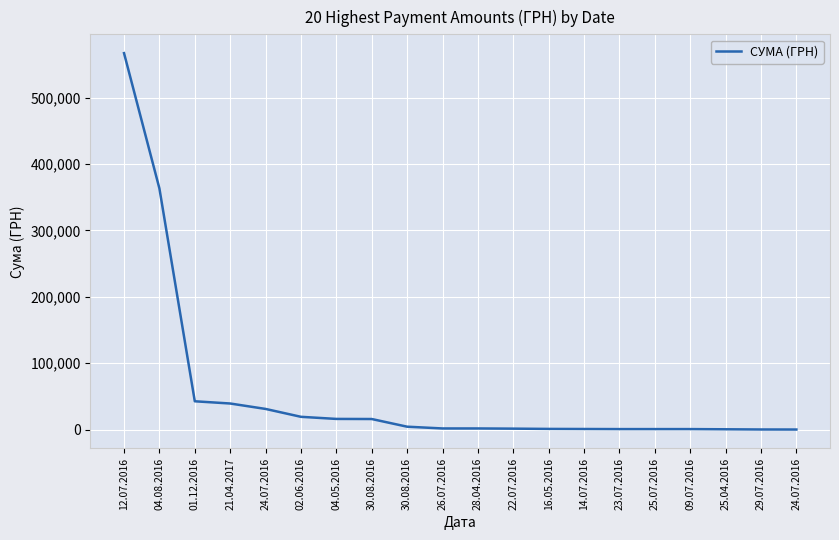

Is this an area chart (filled region under the line)?

No